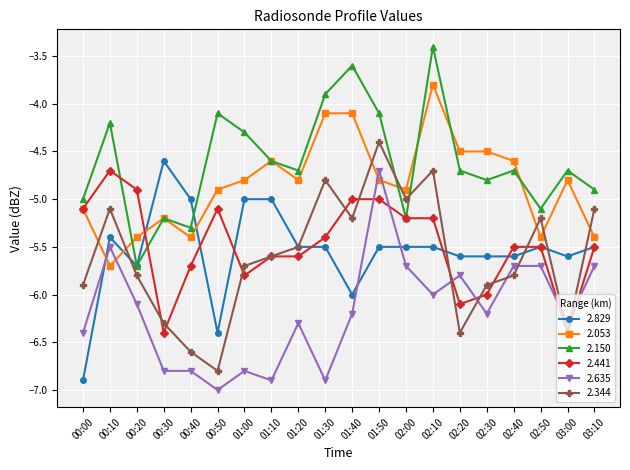

What is the difference between the second highest and minimum values in the 2.344 series?

2.1